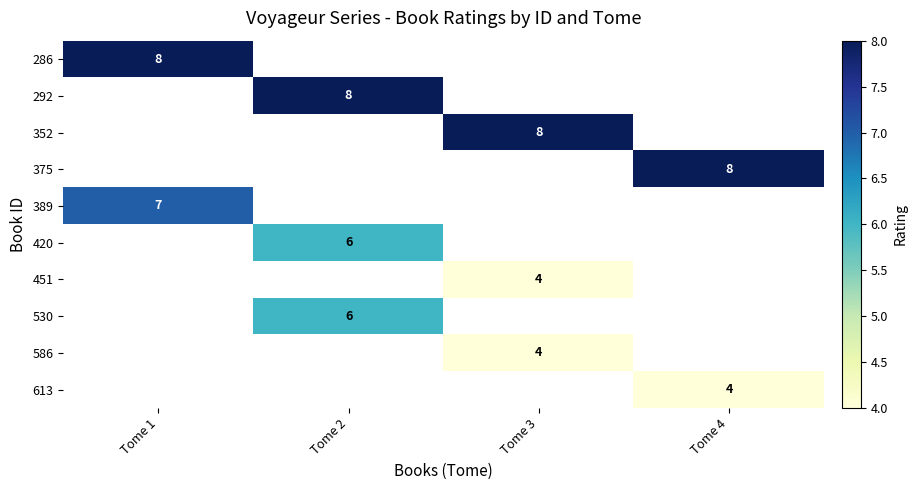

Is it true that 451 equals 4 at Tome 3?

True